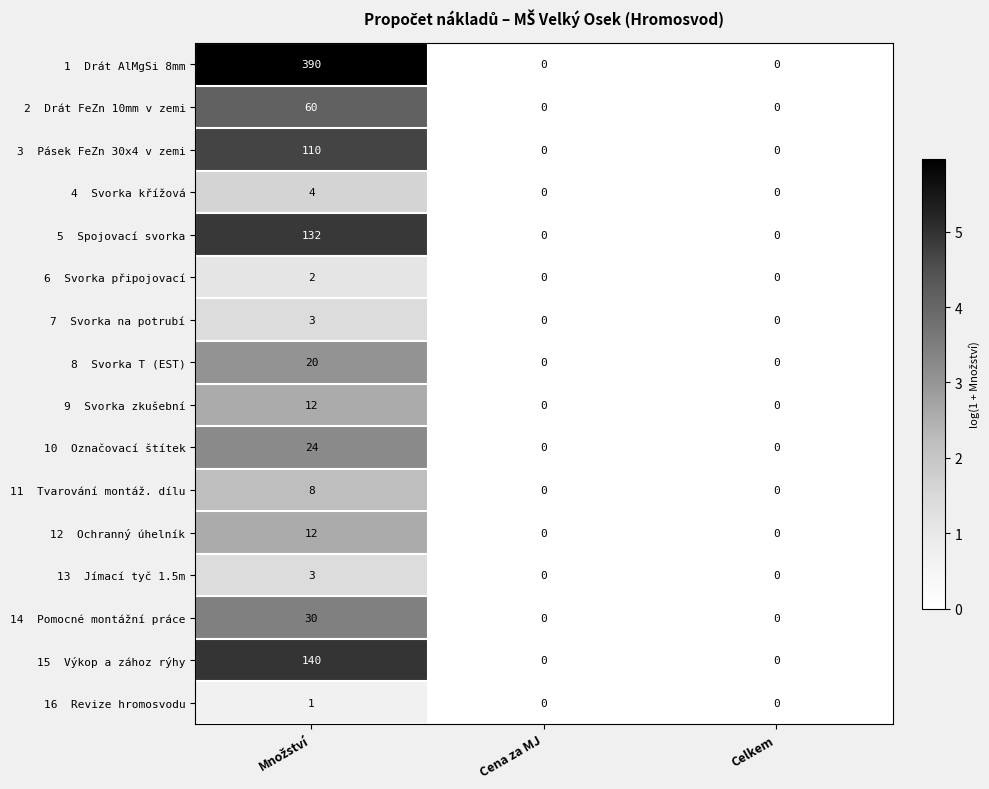

What is the greatest value displayed?

390